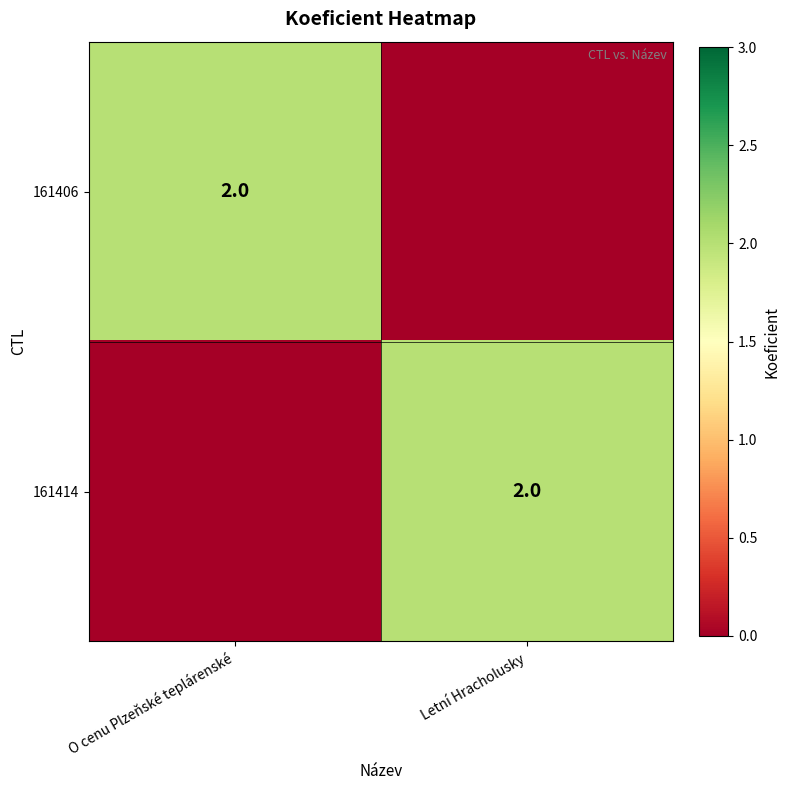

The 161406 series shows 1 at O cenu Plzeňské teplárenské. True or false?

False